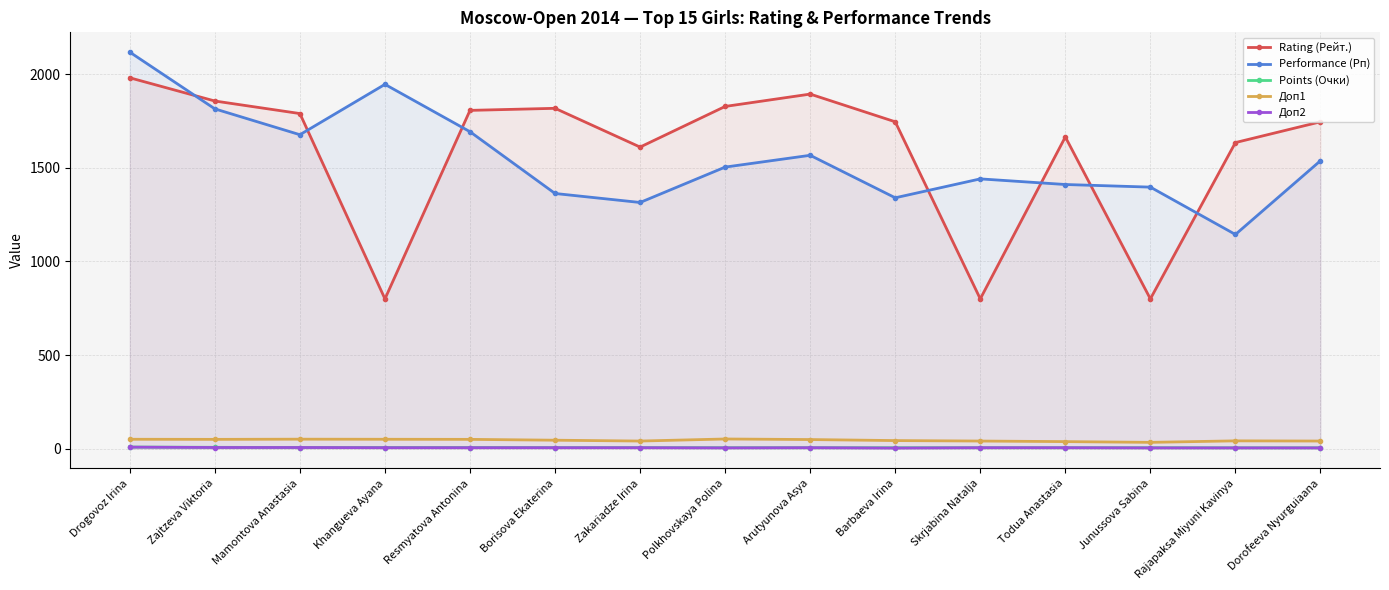

What is the value of the Points (Очки) point at the 12th from the left?

5.0